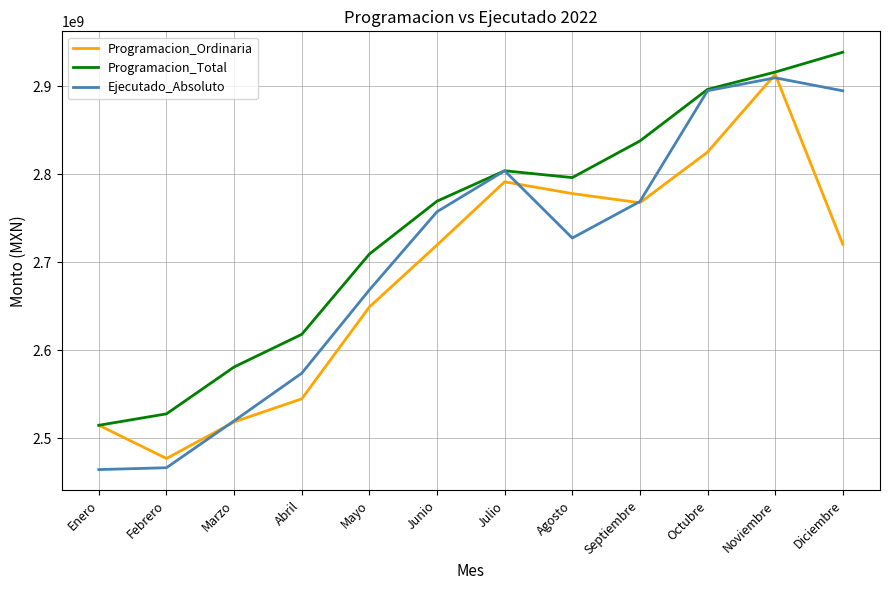

In Ejecutado_Absoluto, how many points are higher than both neighbors (excluding endpoints)?

2